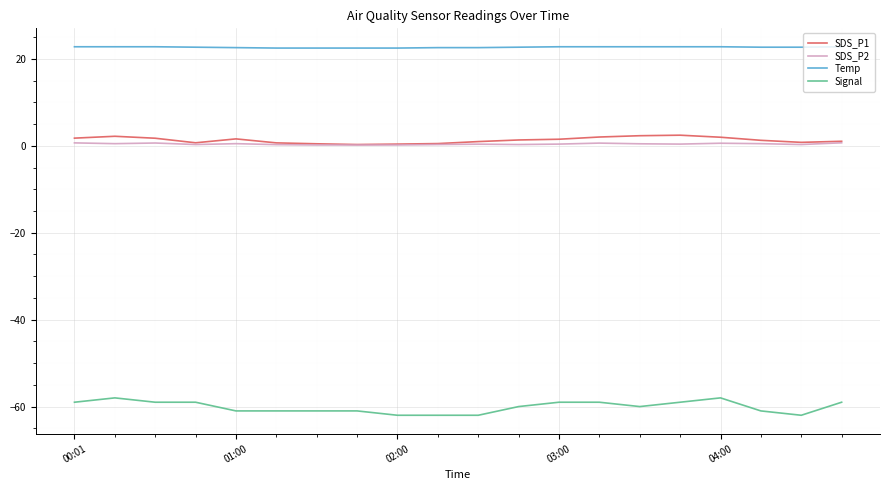

Which series has the largest range (max minus min)?

Signal